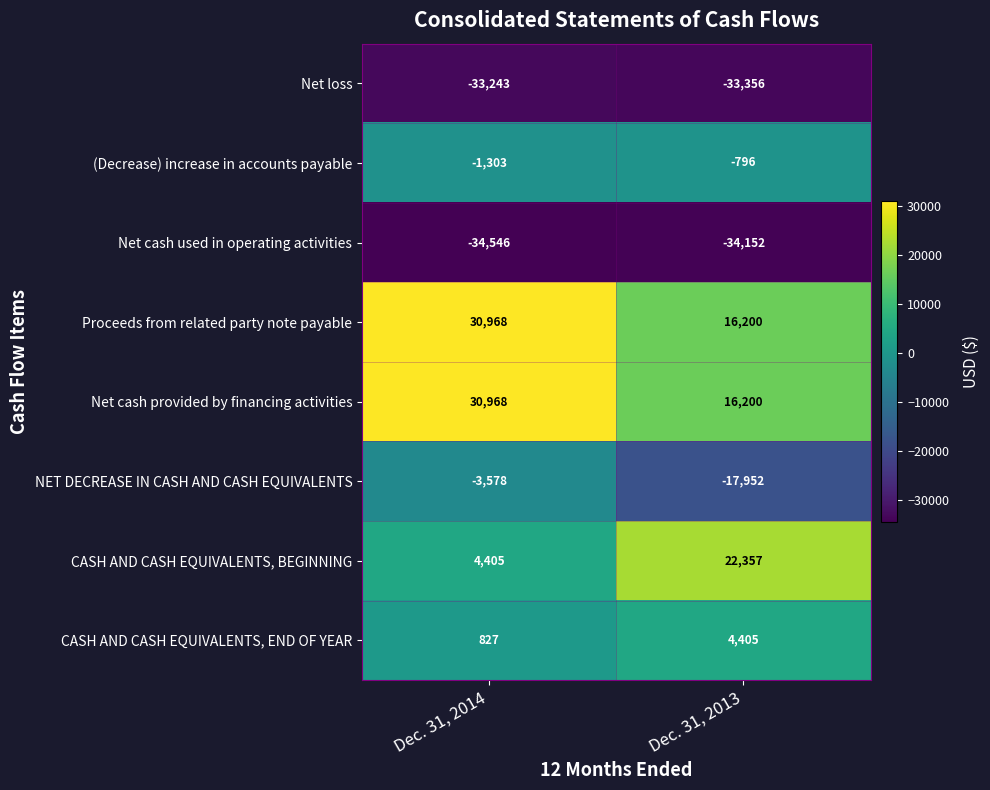

Reading left to right, list all the values displayed in this chart.

Net loss: Dec. 31, 2014=-33243	Dec. 31, 2013=-33356
(Decrease) increase in accounts payable: Dec. 31, 2014=-1303	Dec. 31, 2013=-796
Net cash used in operating activities: Dec. 31, 2014=-34546	Dec. 31, 2013=-34152
Proceeds from related party note payable: Dec. 31, 2014=30968	Dec. 31, 2013=16200
Net cash provided by financing activities: Dec. 31, 2014=30968	Dec. 31, 2013=16200
NET DECREASE IN CASH AND CASH EQUIVALENTS: Dec. 31, 2014=-3578	Dec. 31, 2013=-17952
CASH AND CASH EQUIVALENTS, BEGINNING: Dec. 31, 2014=4405	Dec. 31, 2013=22357
CASH AND CASH EQUIVALENTS, END OF YEAR: Dec. 31, 2014=827	Dec. 31, 2013=4405